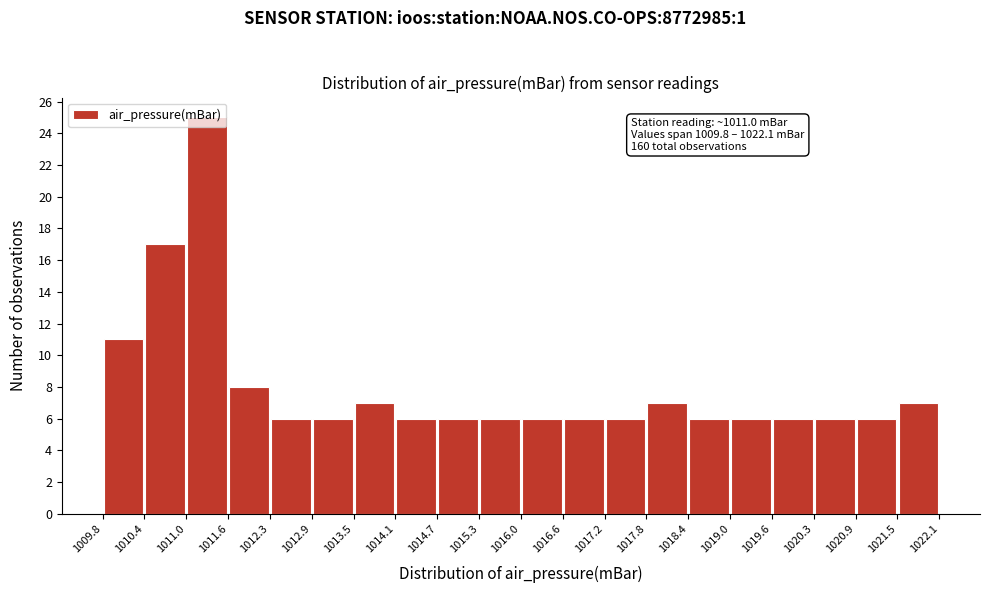

Which range on the x-axis has the tallest bar?

1011.0 to 1011.6